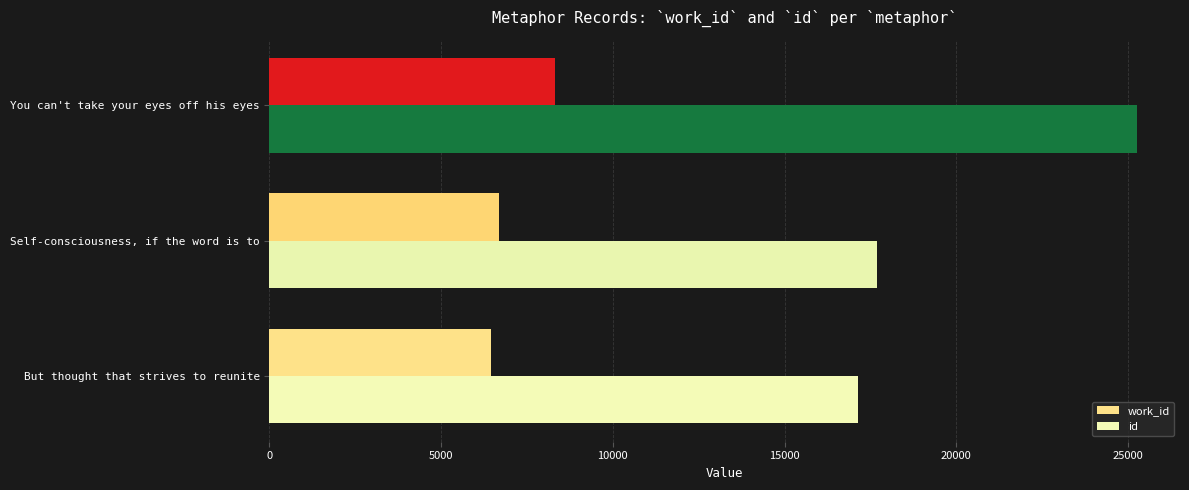

What is the spread (max minus min) of values at You can't take your eyes off his eyes?

16933